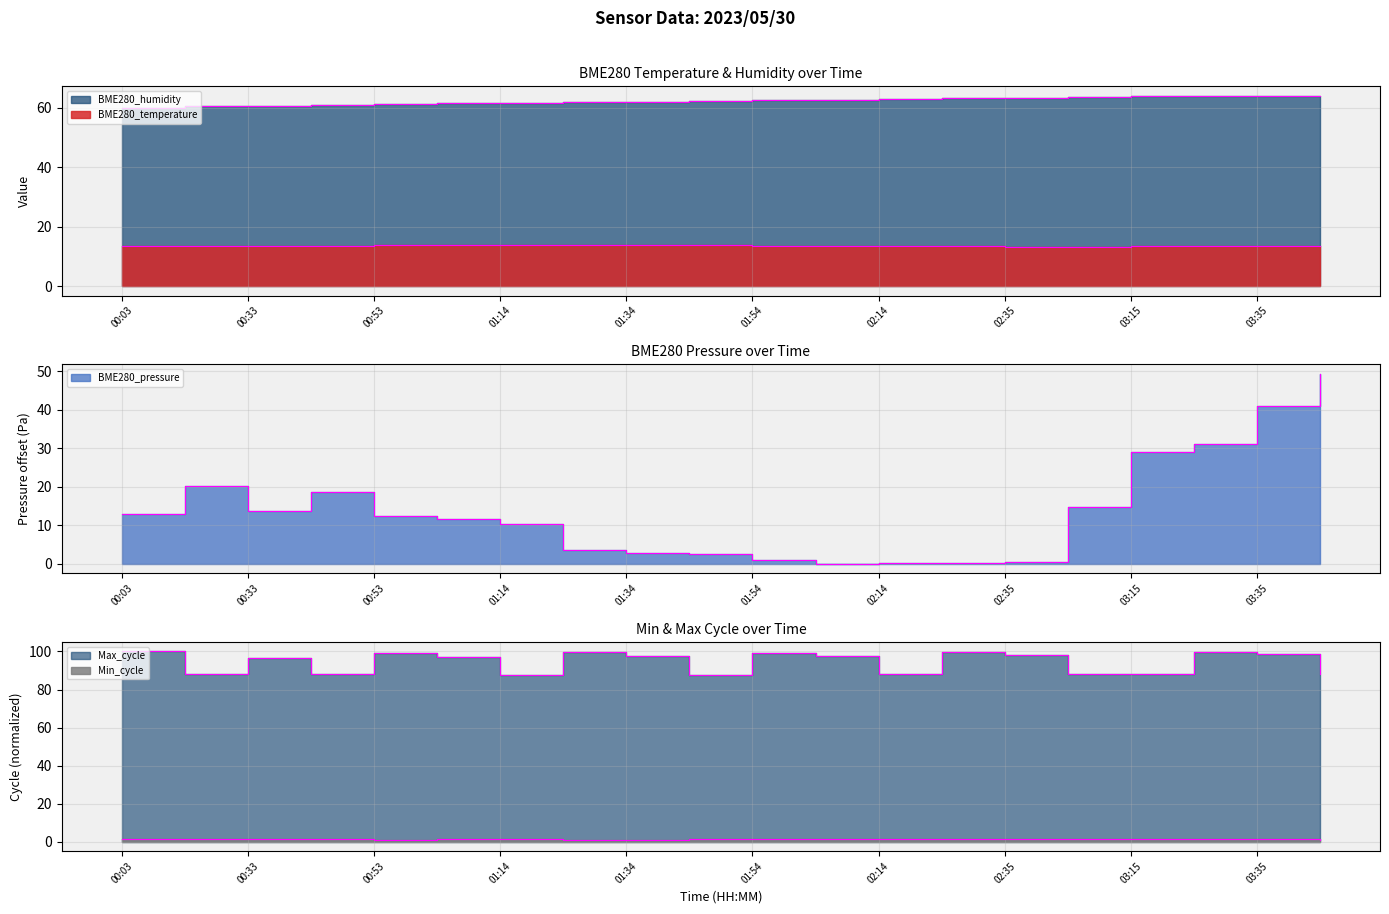

In BME280_temperature, how many points are higher than both neighbors (excluding endpoints)?

2